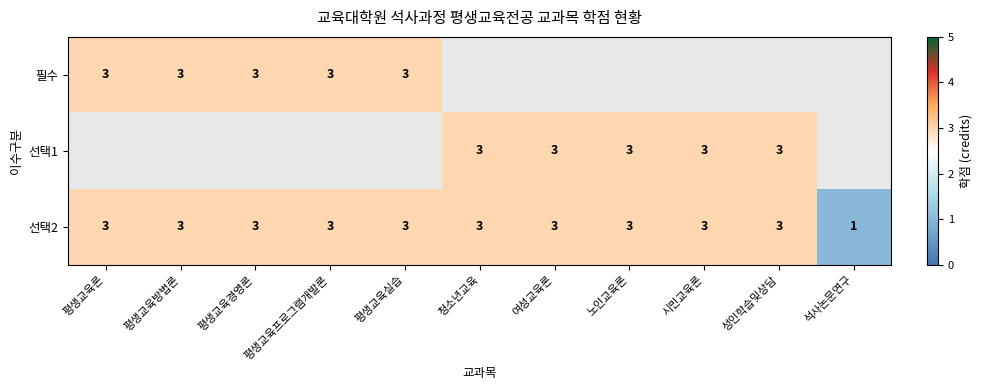

At which label does 선택2 reach its minimum?

석사논문연구